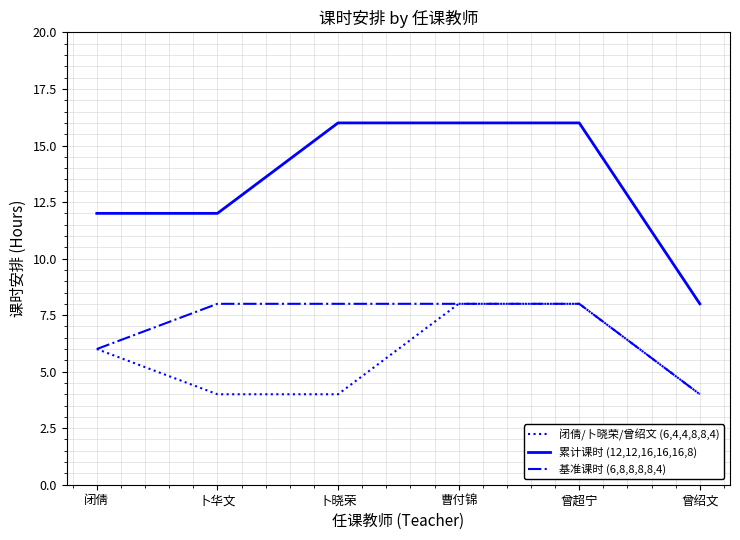

Reading left to right, transcribe all the data shown in this chart.

闭倩/卜晓荣/曾绍文 (6,4,4,8,8,4): 6	4	4	8	8	4
累计课时 (12,12,16,16,16,8): 12	12	16	16	16	8
基准课时 (6,8,8,8,8,4): 6	8	8	8	8	4